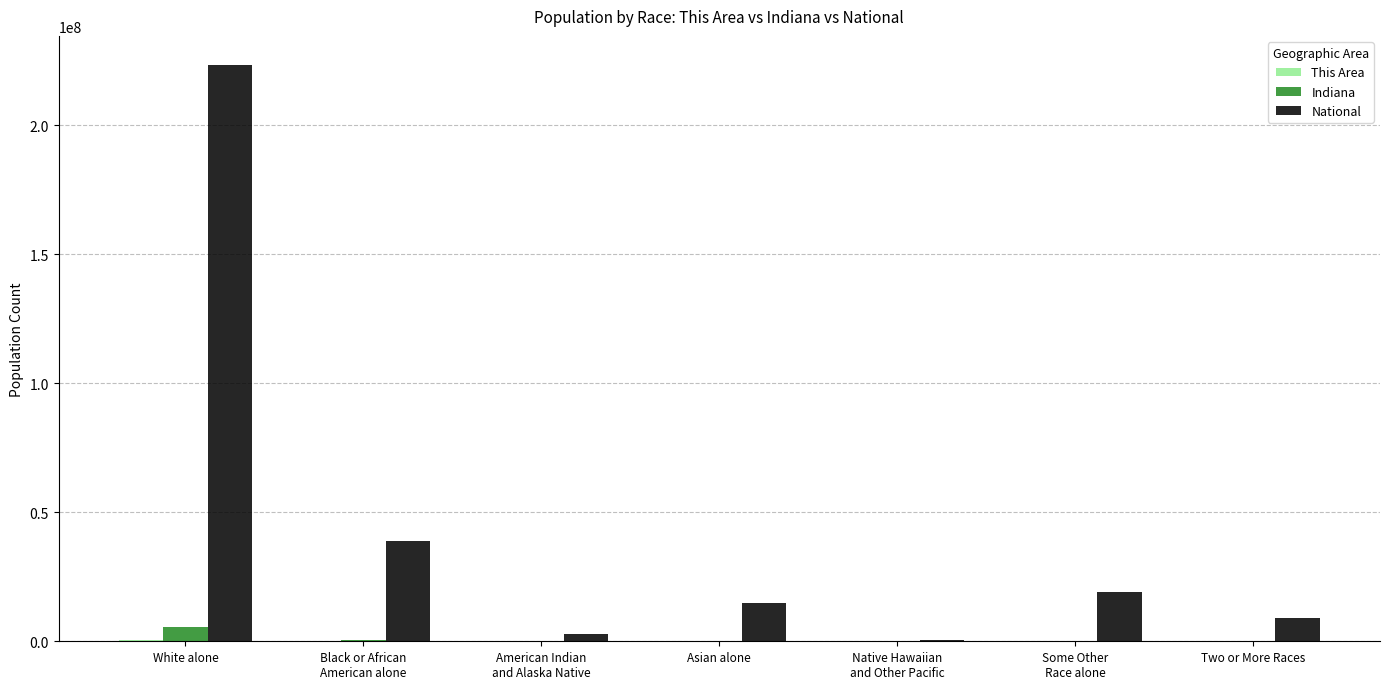

The value of National at Two or More Races is 9009073. True or false?

True